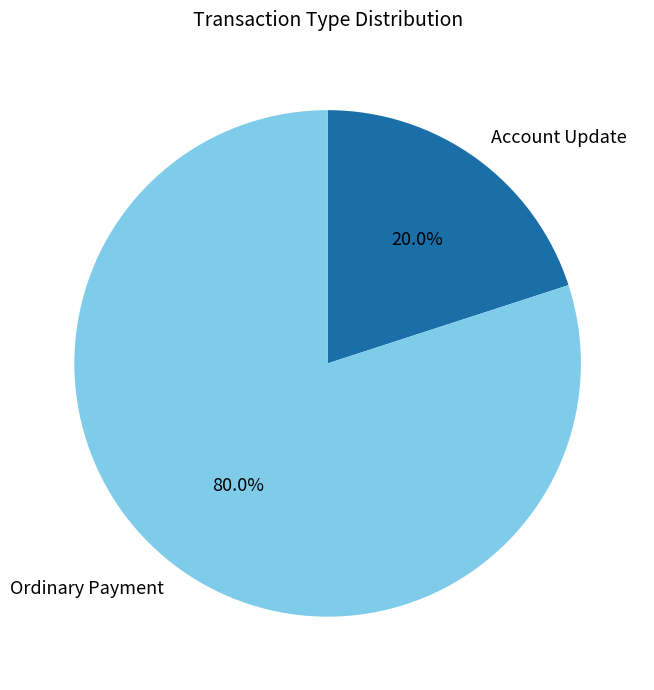

Rank the categories by value from highest to lowest.

Ordinary Payment, Account Update